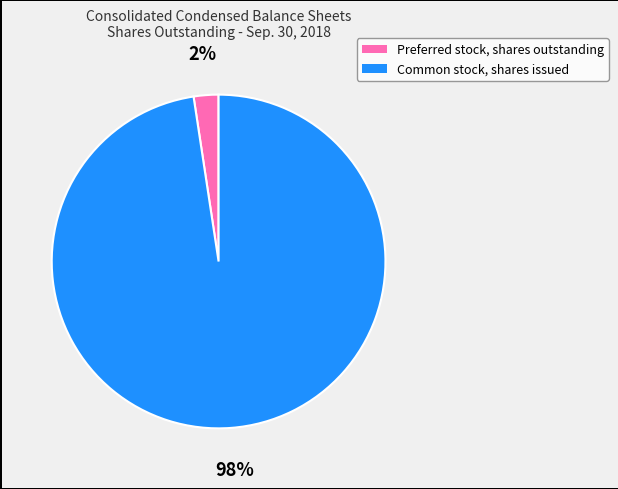

What is the largest slice in the pie chart?

Common stock, shares issued